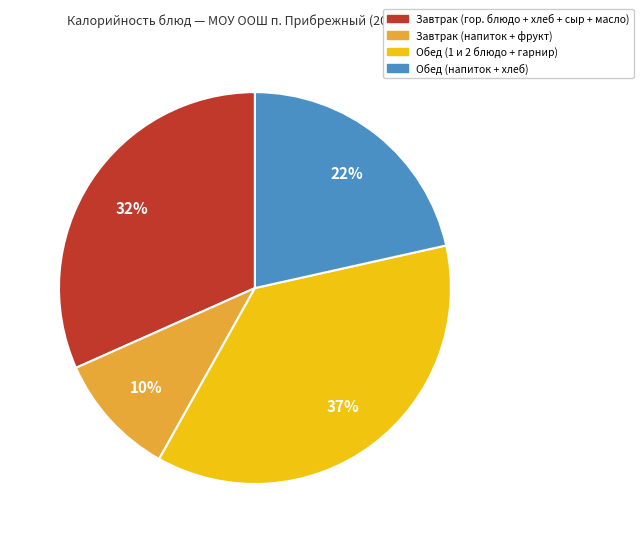

Does any single category account for the majority?

No